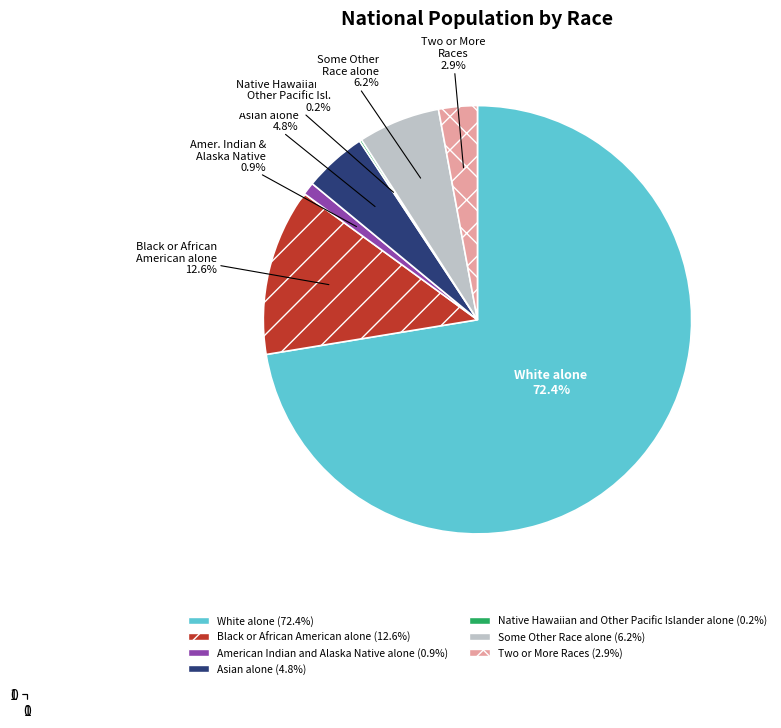

What is the largest slice in the pie chart?

White alone